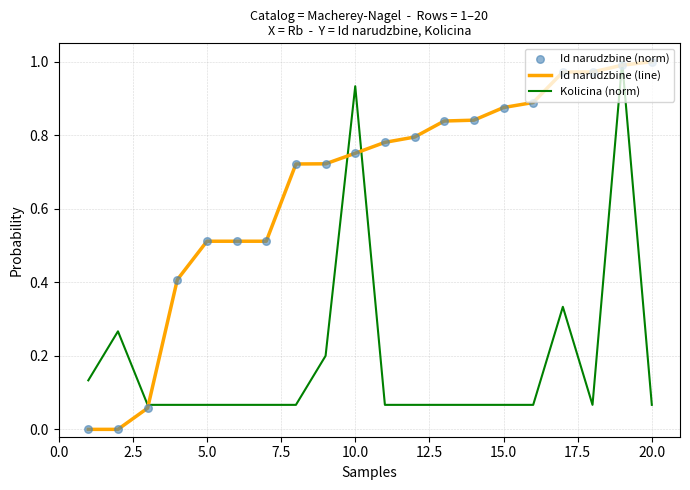

Which series has the largest total across all categories?

Id narudzbine (line)